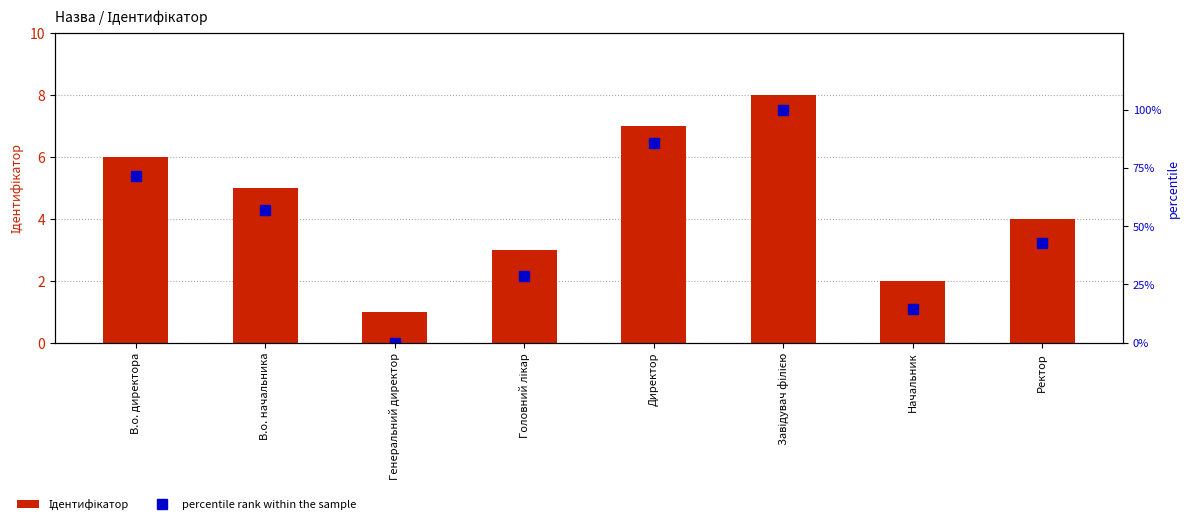

Reading left to right, list all the values displayed in this chart.

Ідентифікатор: В.о. директора=6.0	В.о. начальника=5.0	Генеральний директор=1.0	Головний лікар=3.0	Директор=7.0	Завідувач філією=8.0	Начальник=2.0	Ректор=4.0
percentile rank within the sample: В.о. директора=71.4	В.о. начальника=57.1	Генеральний директор=0.0	Головний лікар=28.6	Директор=85.7	Завідувач філією=100.0	Начальник=14.3	Ректор=42.9